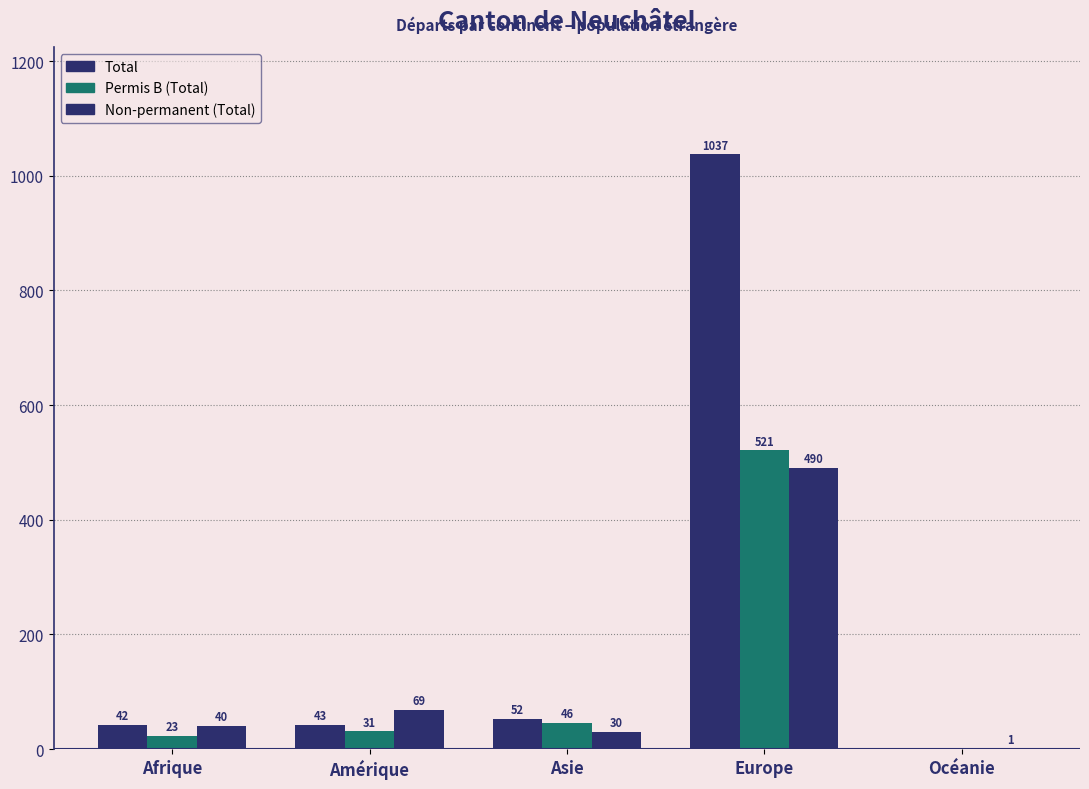

Count the number of data series in this chart.

3